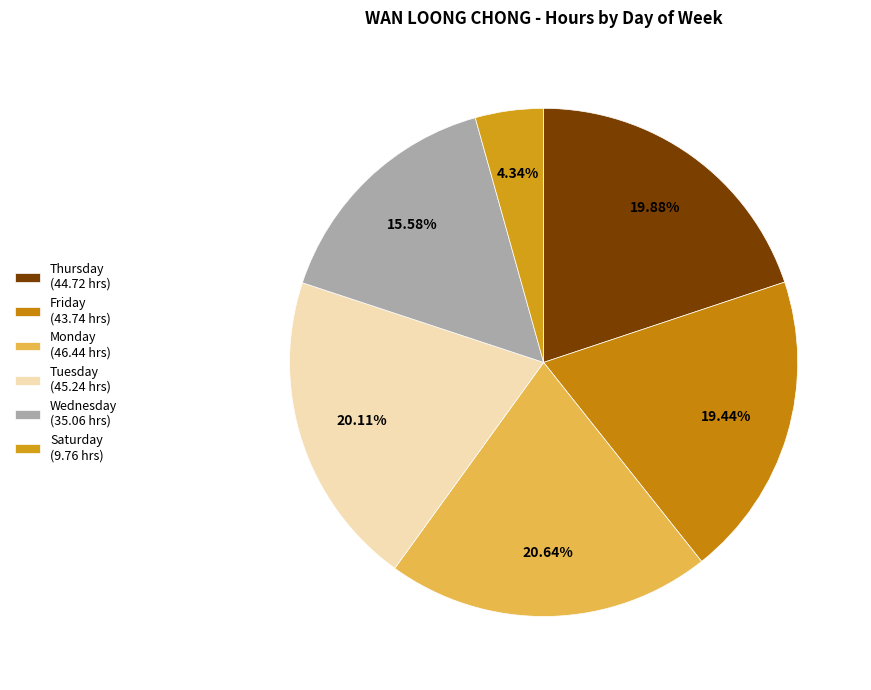

How many slices are in this pie chart?

6